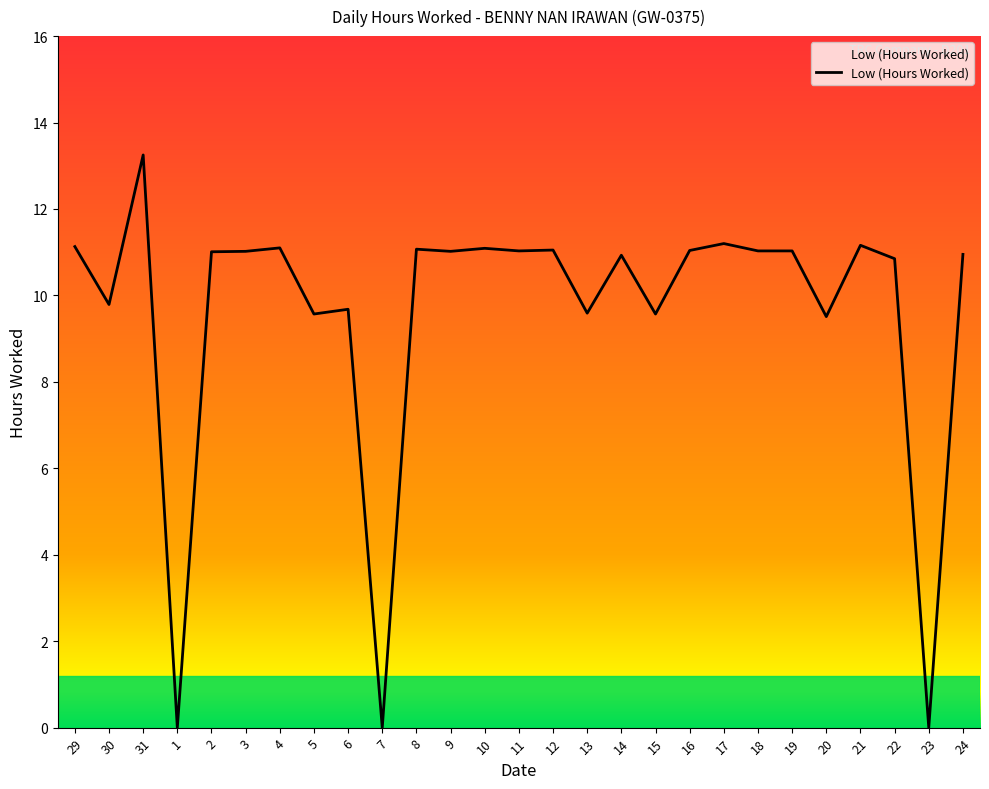

Which label corresponds to the largest value in the chart?

31